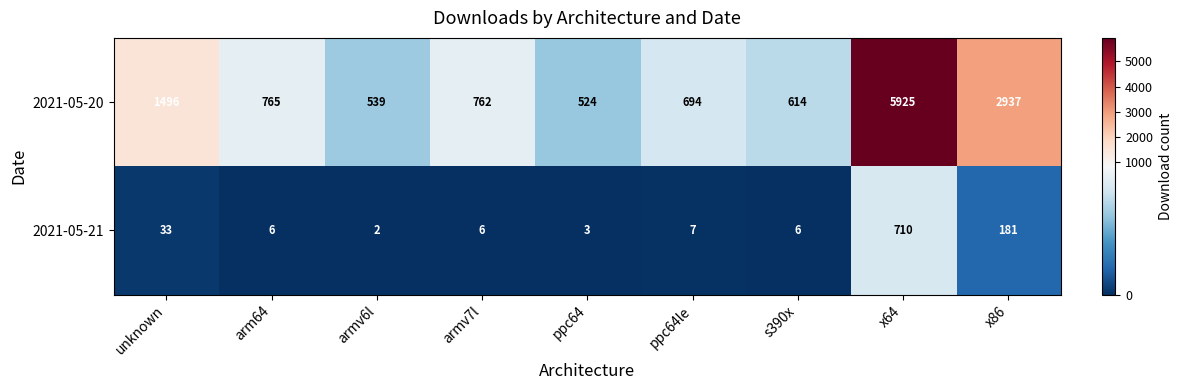

What is the average value of the 2021-05-20 series?

1584